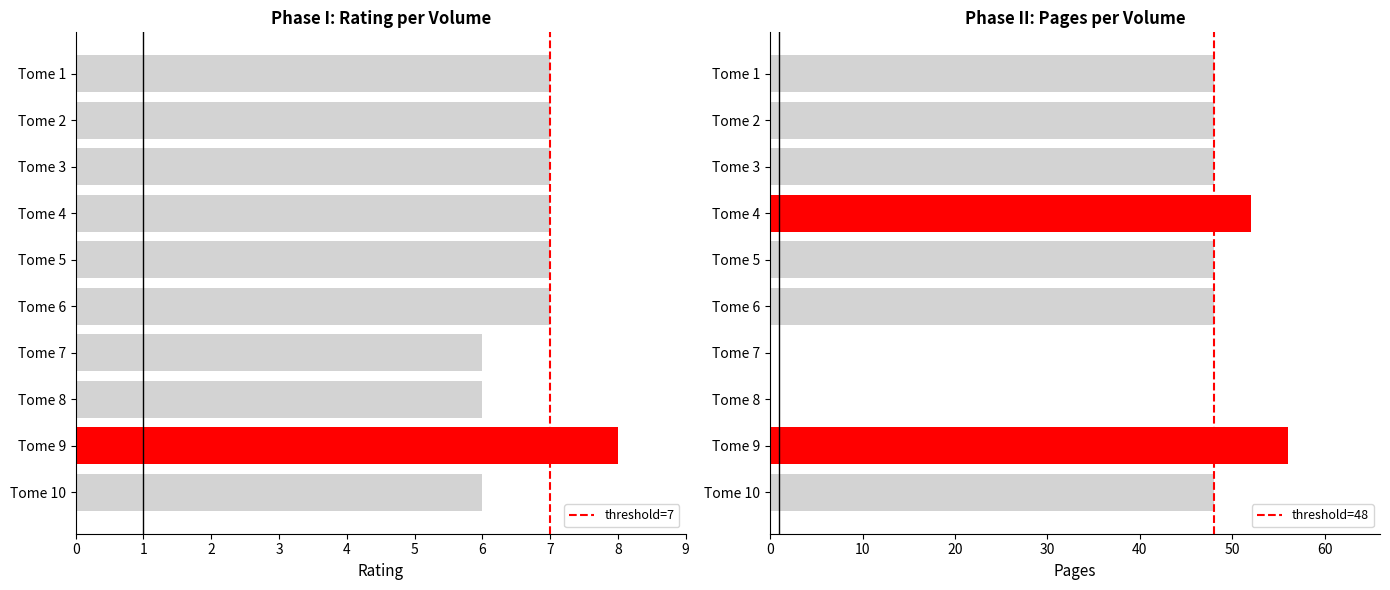

Between Tome 8 and Tome 2, which is larger?

Tome 2